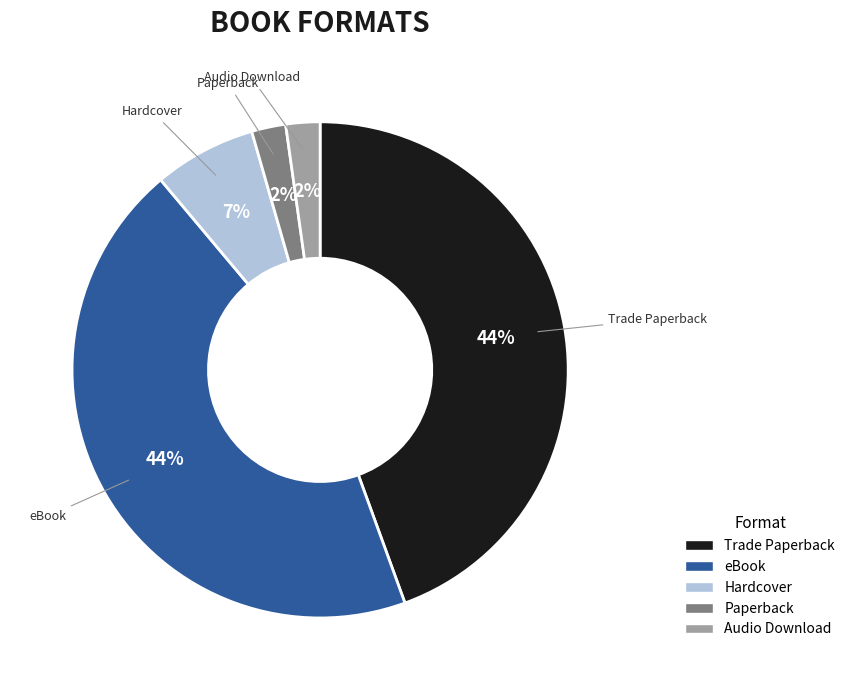

Do eBook and Trade Paperback together represent more than half of the pie?

Yes